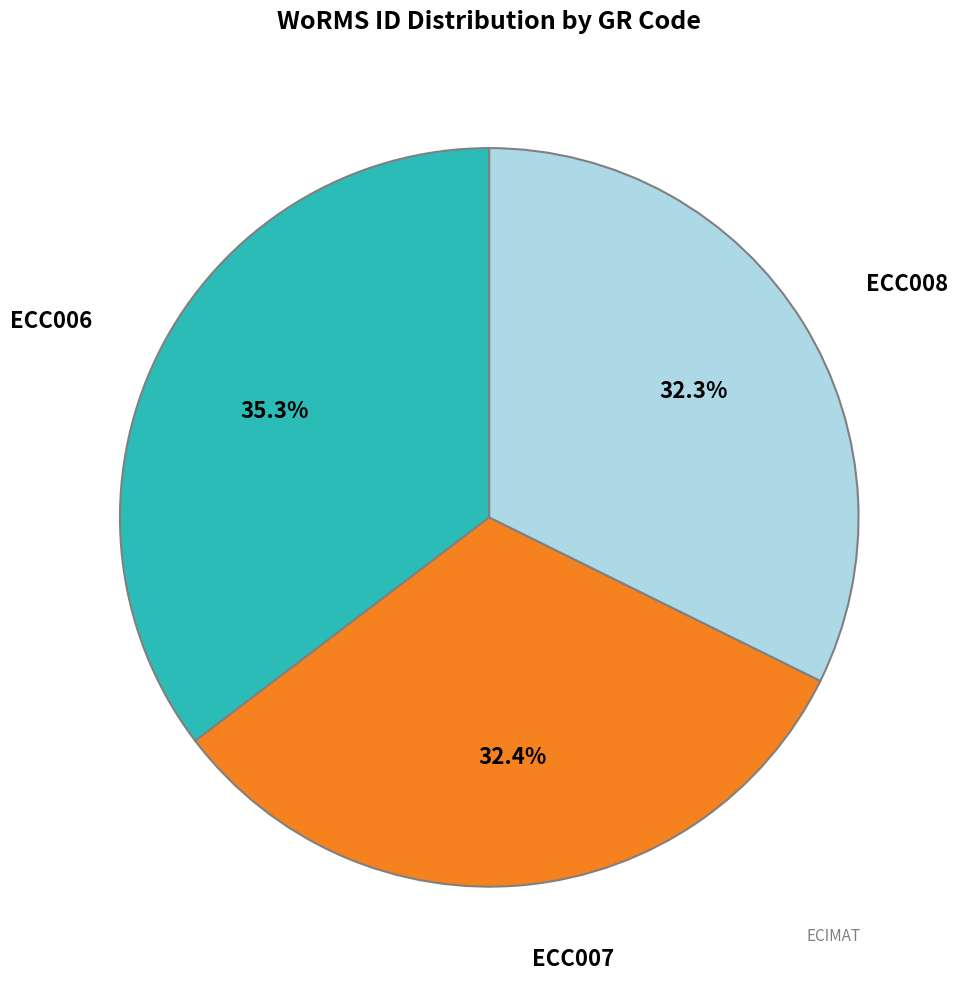

Does any single category account for the majority?

No